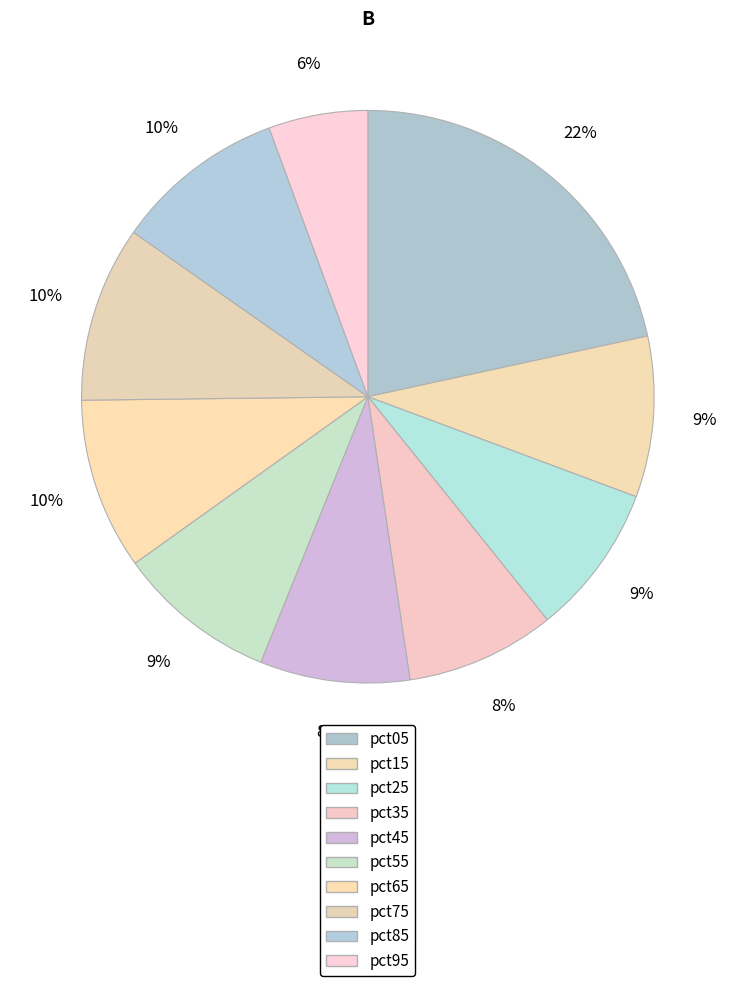

What is the change in value from pct05 to pct85?

-0.6